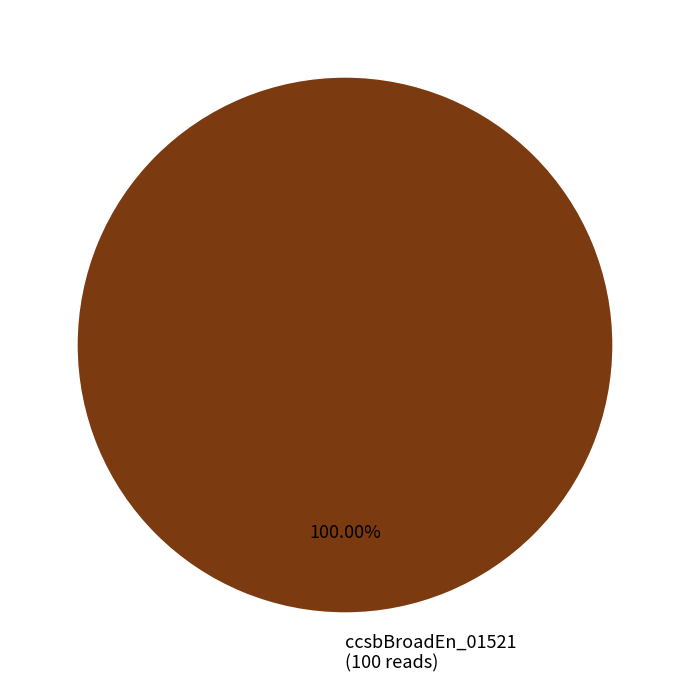

Is there a majority slice in this chart?

Yes